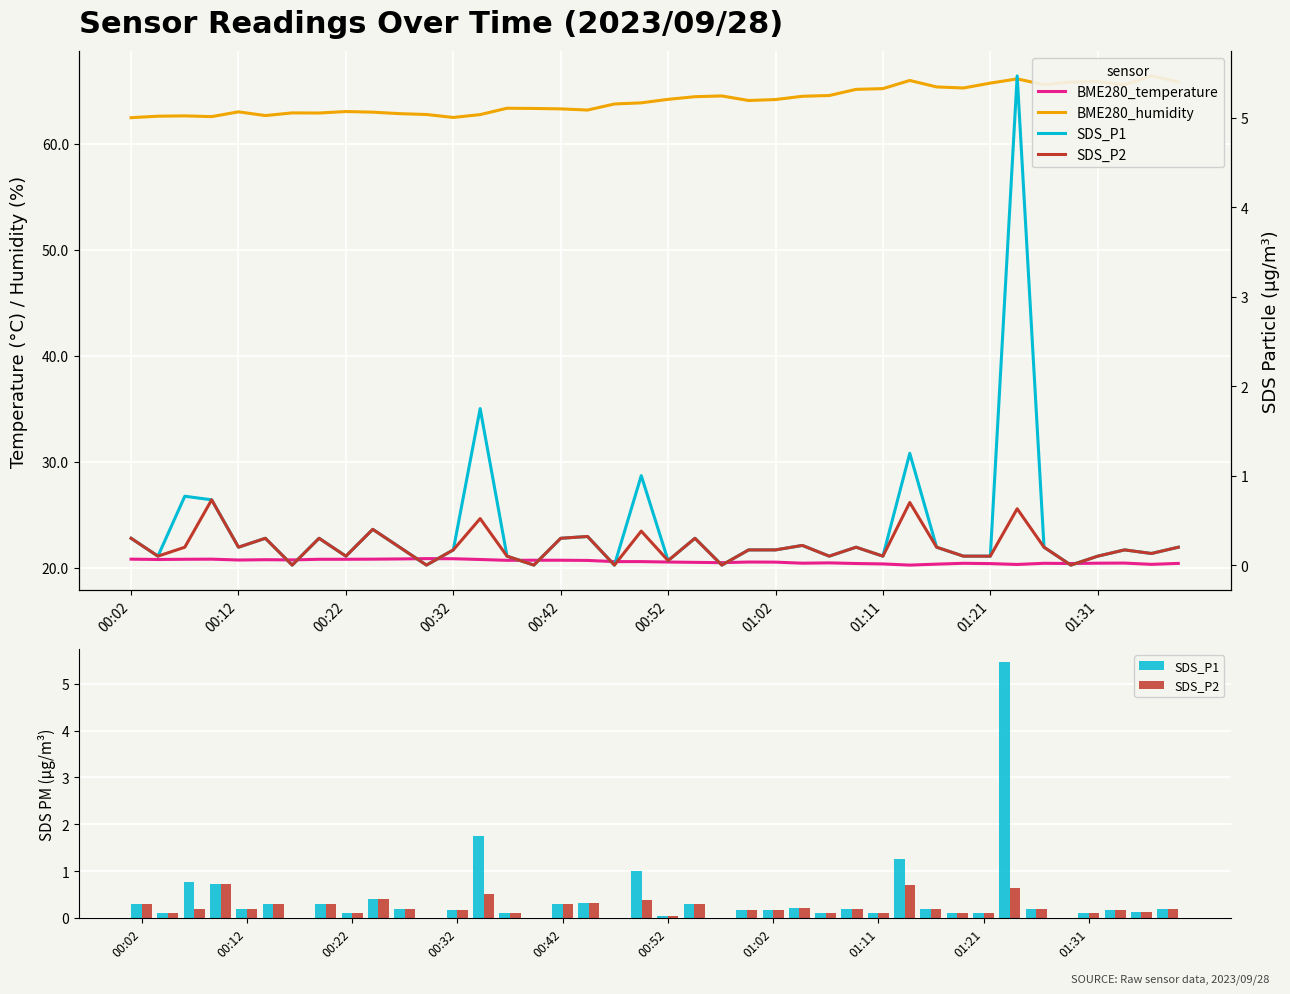

At 15, list the series in order from largest to smallest.

BME280_humidity, BME280_temperature, SDS_P1, SDS_P2